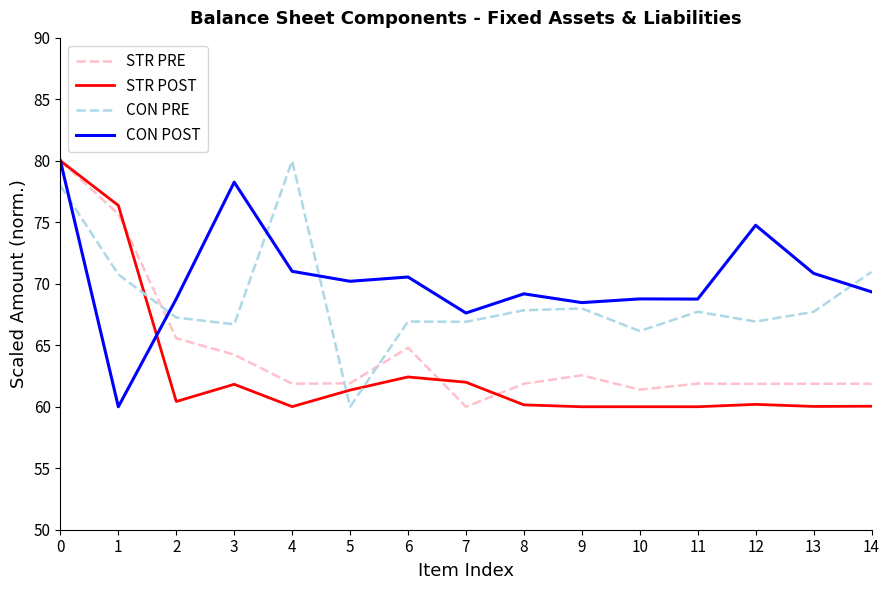

What is the highest value of the CON PRE series?

80.0